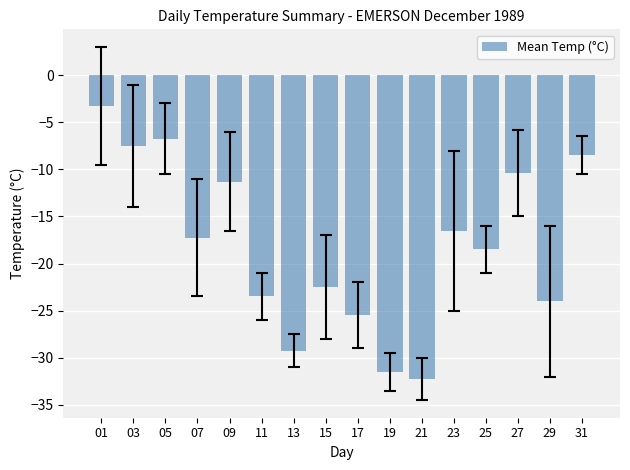

What is the change in value from 05 to 19?

-24.7